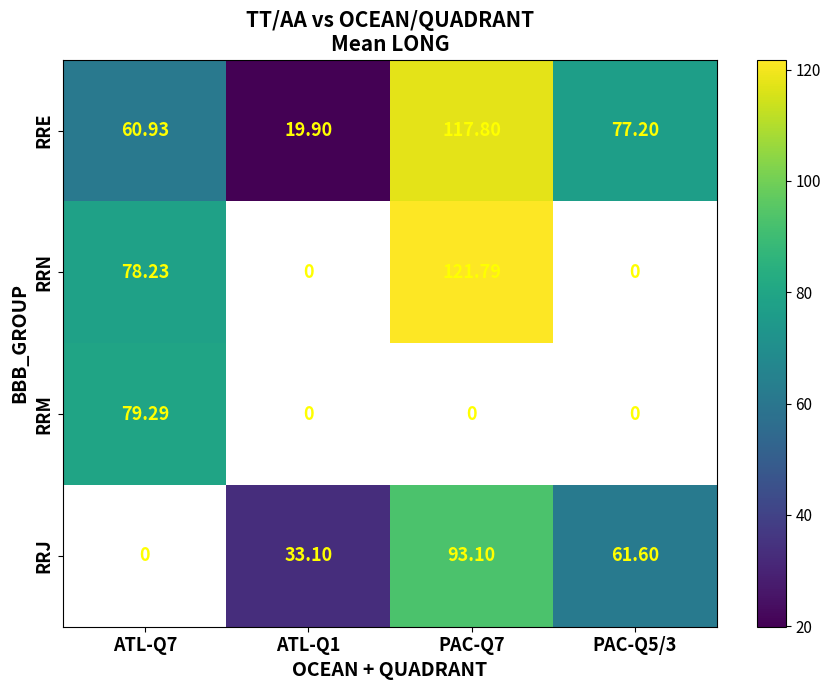

Is the value of RRN at ATL-Q7 greater than the value of RRJ at ATL-Q1?

Yes